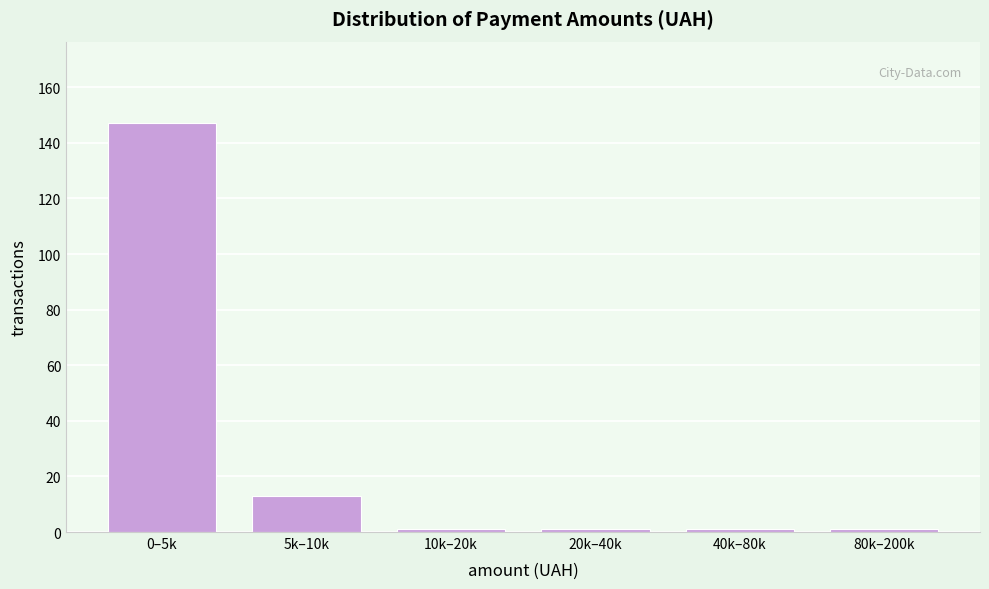

Reading left to right, what are all the values shown in this chart?

0–5k=147	5k–10k=13	10k–20k=1	20k–40k=1	40k–80k=1	80k–200k=1